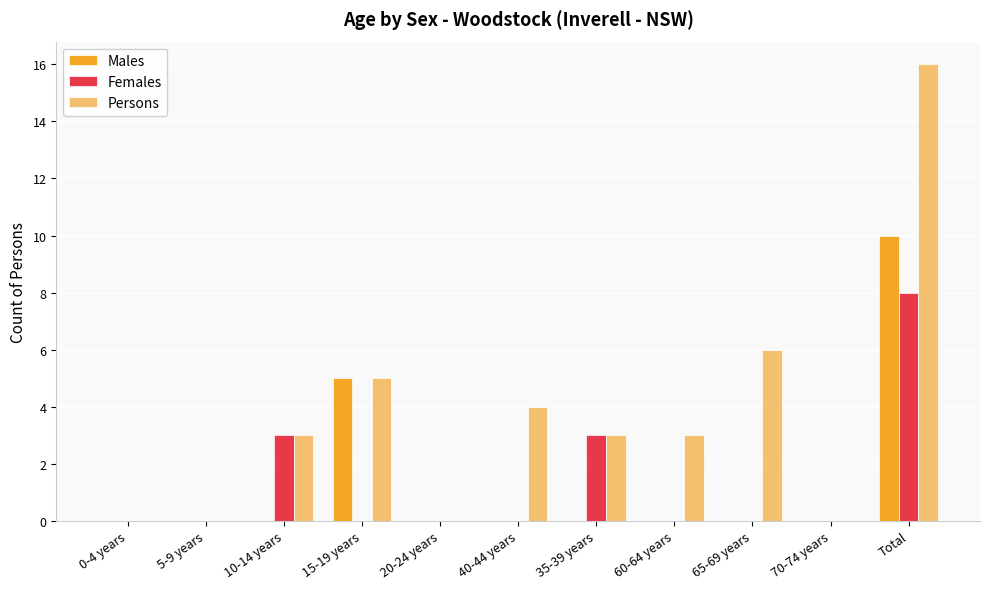

How many series are shown in this chart?

3